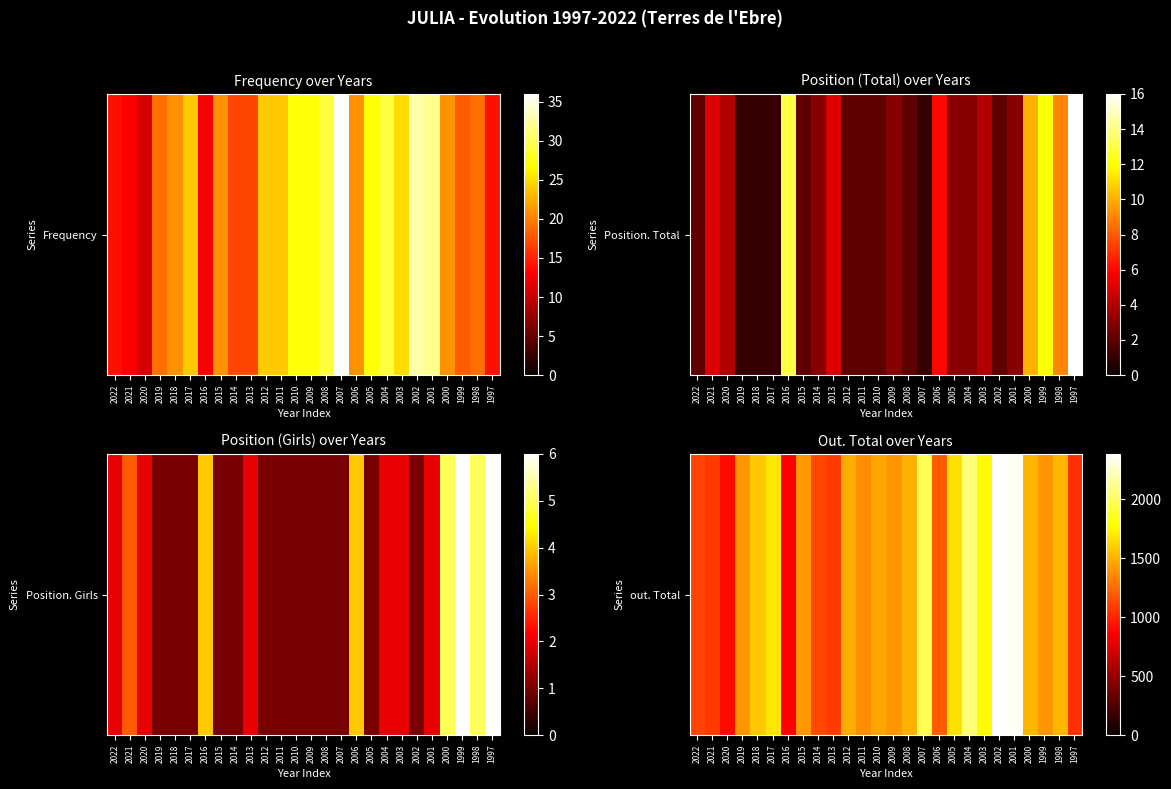

Count the number of data series in this chart.

1